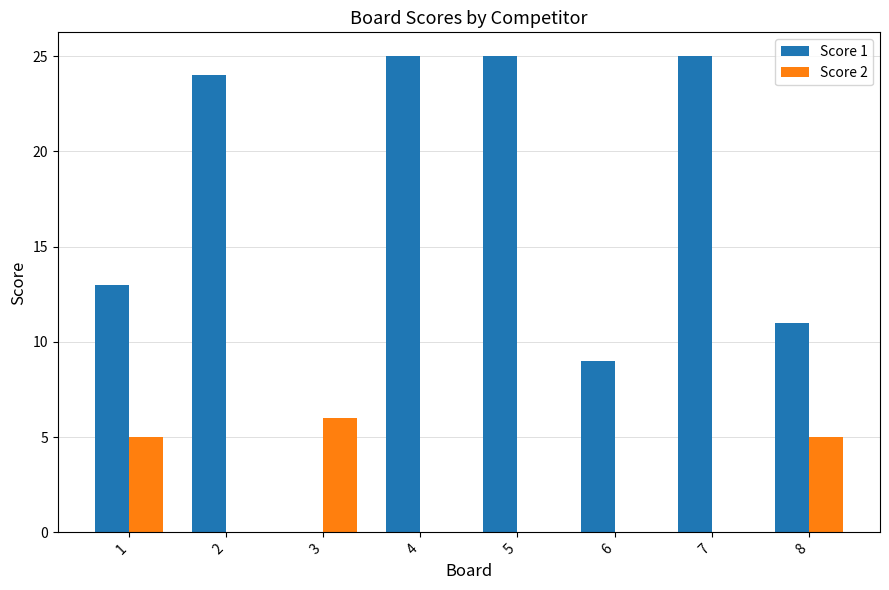

What is the highest value of the Score 2 series?

6